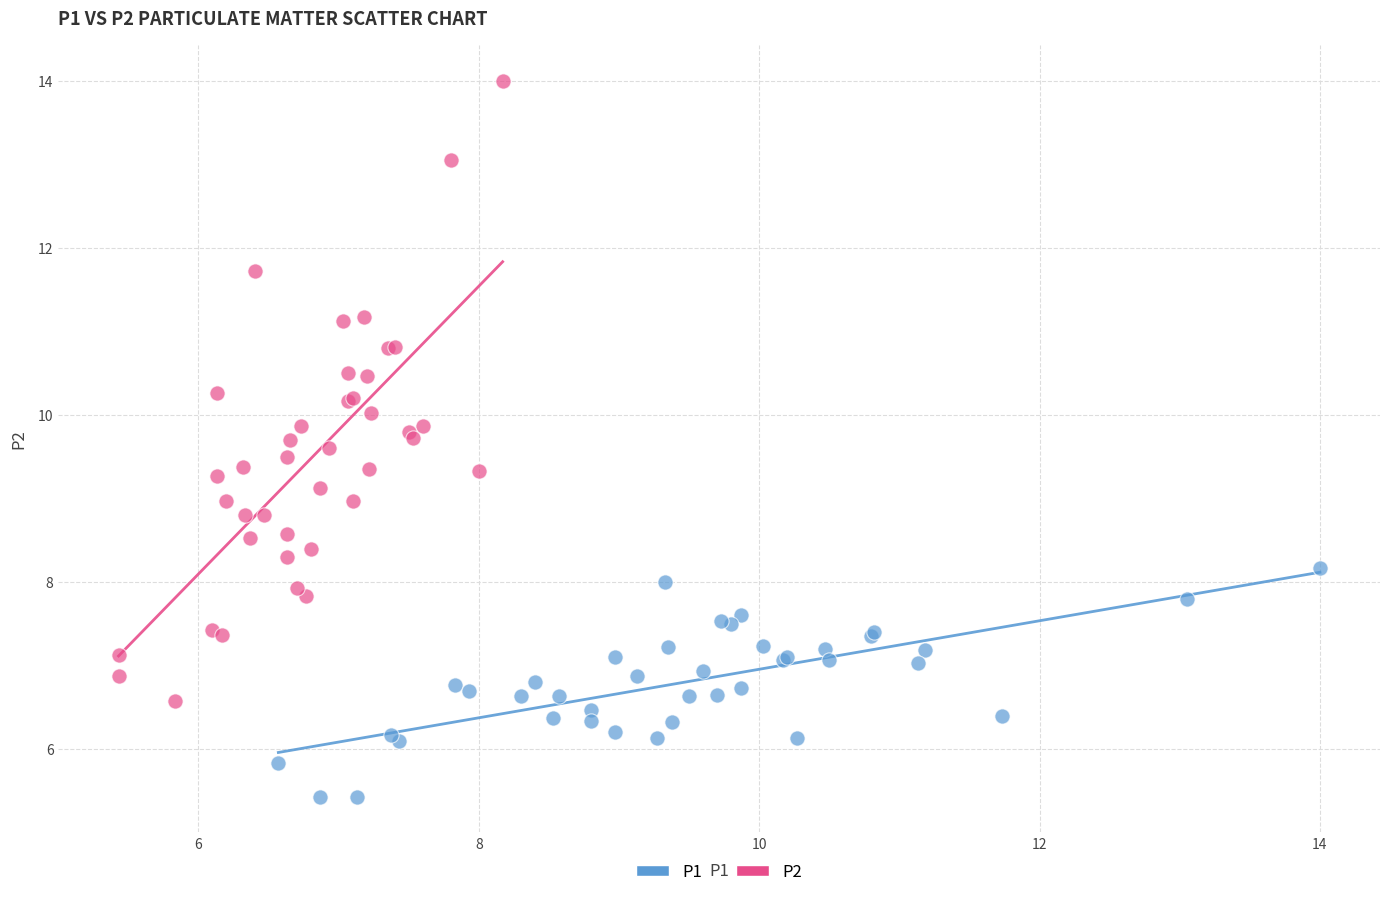

Which series contains the lowest Y value?

P1